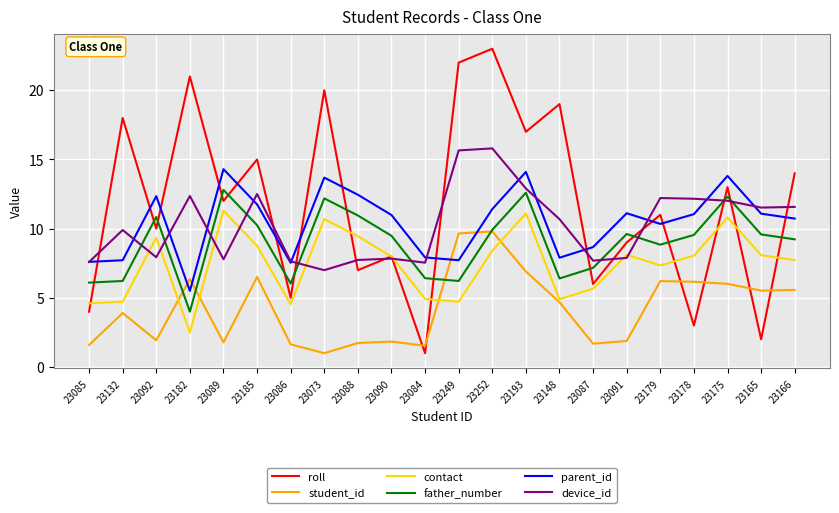

Which series has the largest total across all categories?

roll